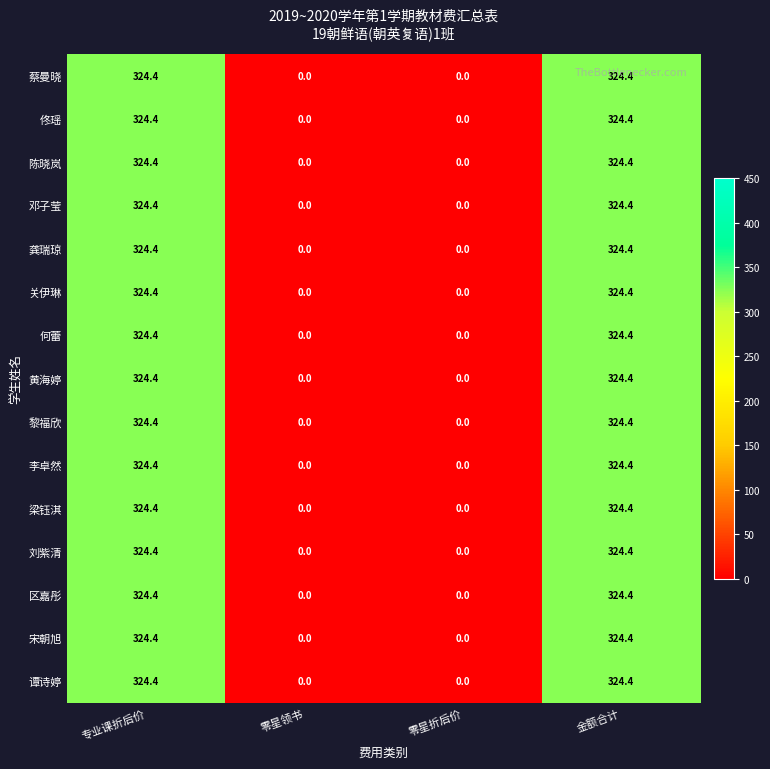

What is the sum of all 邓子莹 values?

648.8